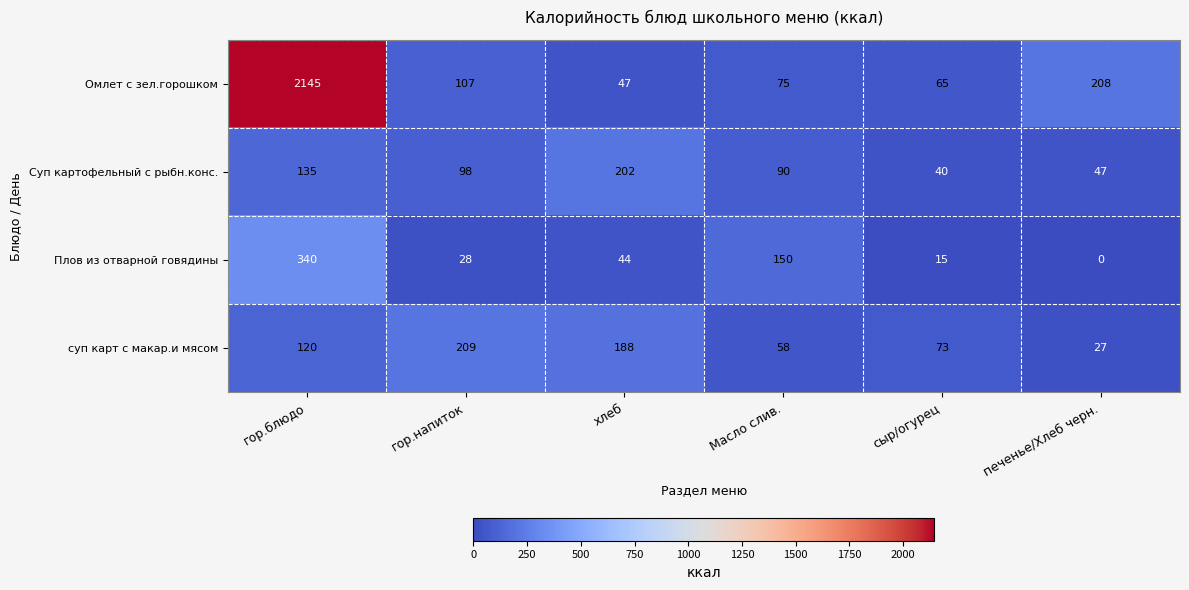

What is the sum of the суп карт с макар.и мясом values at хлеб and Масло слив.?

246